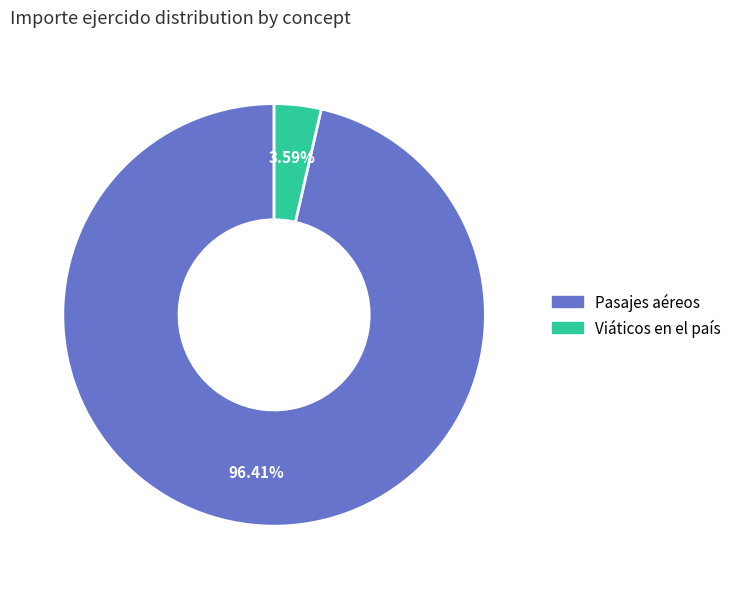

How many segments does this pie chart have?

2